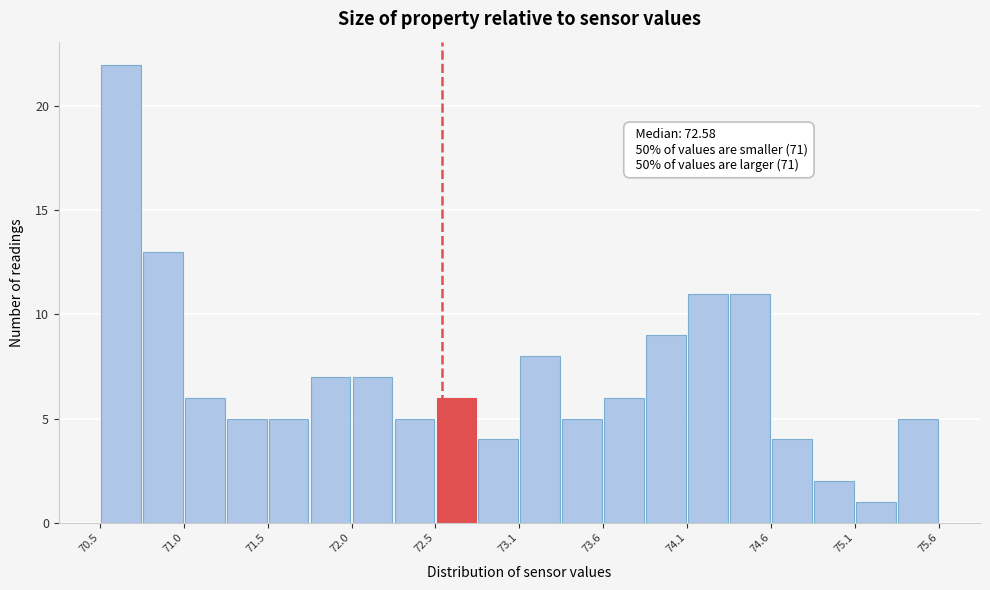

Read against the x-axis, roughly where is the centre of the tallest bar?

70.6